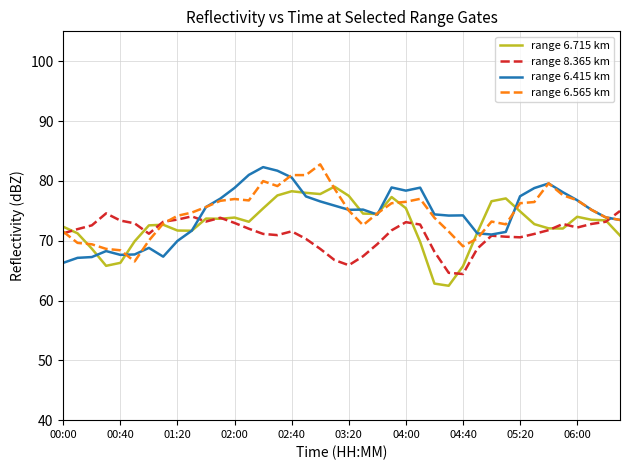

What is the minimum value shown in the chart?

62.5